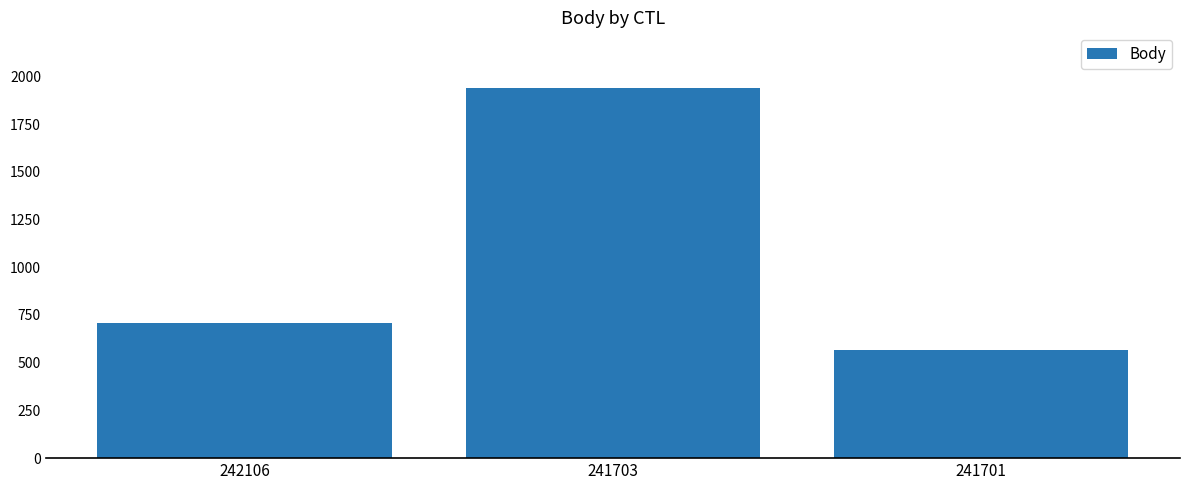

True or false: the data shows 3440 at 241703.

False